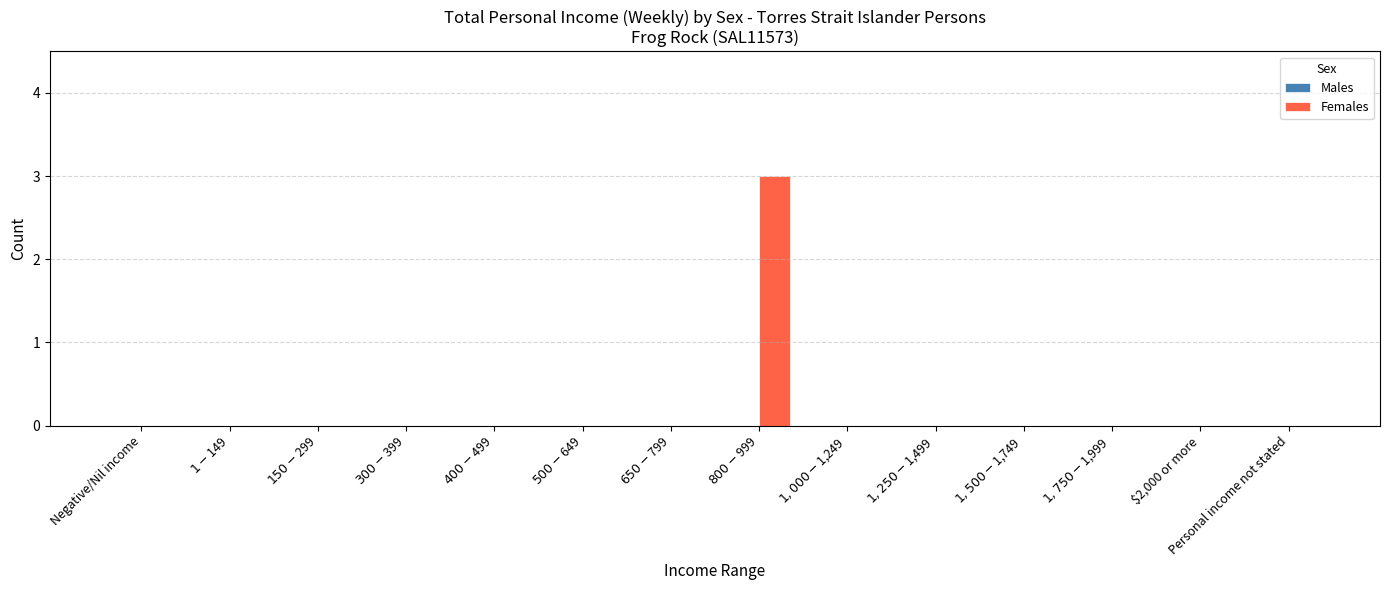

What is the maximum value shown in the chart?

3